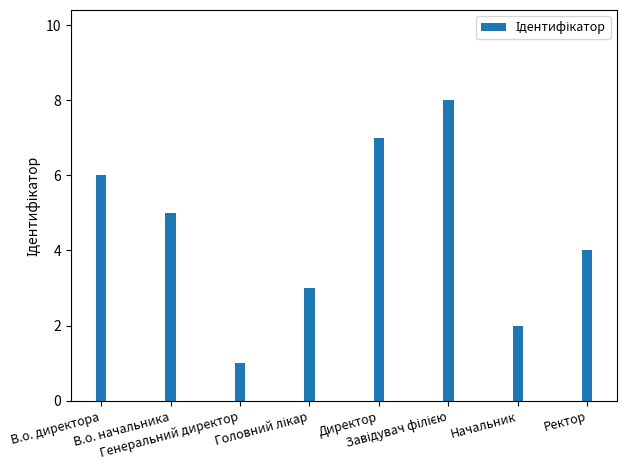

How many bars are there in total?

8